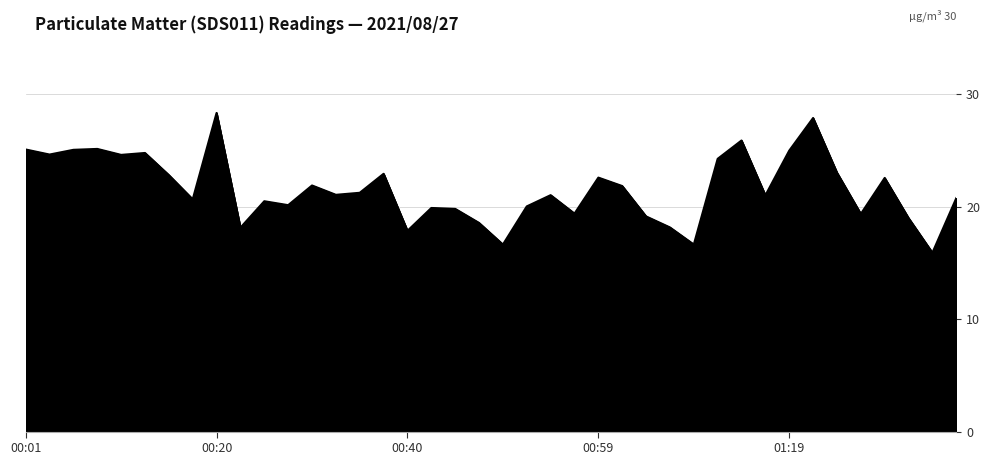

Rank the categories by value from lowest to highest.

01:35, 00:49, 01:09, 00:40, 00:22, 01:07, 00:47, 01:32, 01:04, 01:27, 00:57, 00:44, 00:42, 00:52, 00:27, 00:25, 00:18, 01:37, 01:17, 00:54, 00:32, 00:35, 01:02, 00:30, 01:30, 00:59, 00:15, 00:37, 01:25, 01:12, 00:10, 00:03, 00:13, 01:19, 00:05, 00:01, 00:08, 01:14, 01:22, 00:20